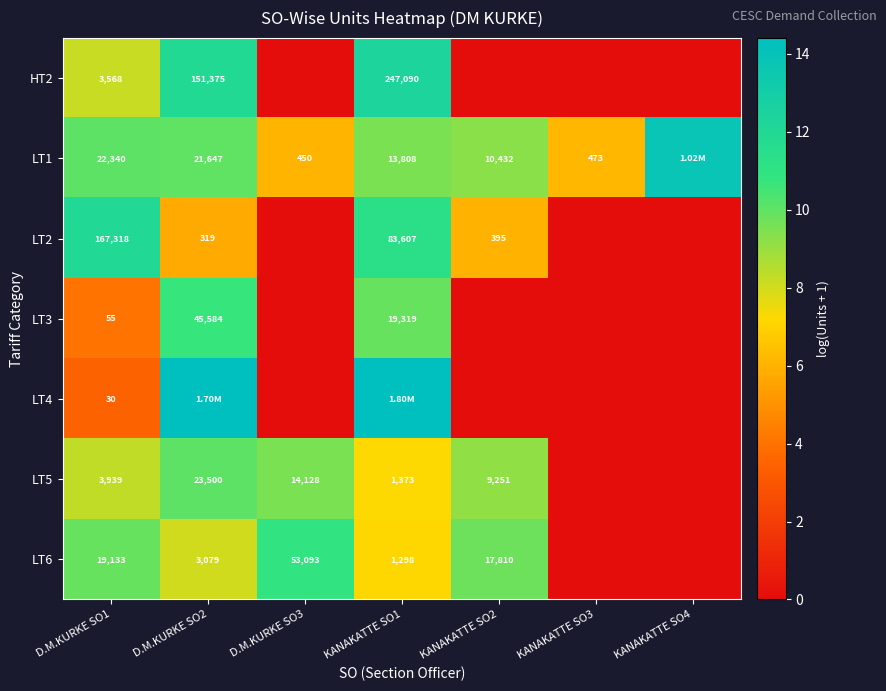

What is the difference between the maximum and minimum values in the LT1 series?

7.7